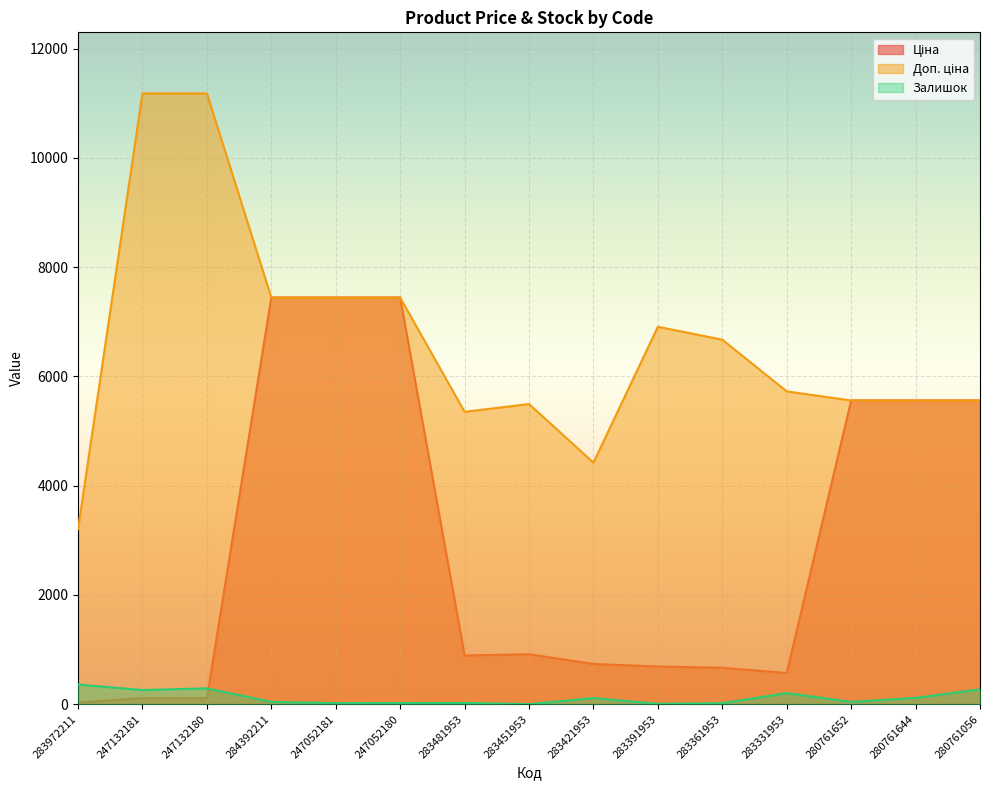

How many values in the Залишок series are below 44?

7